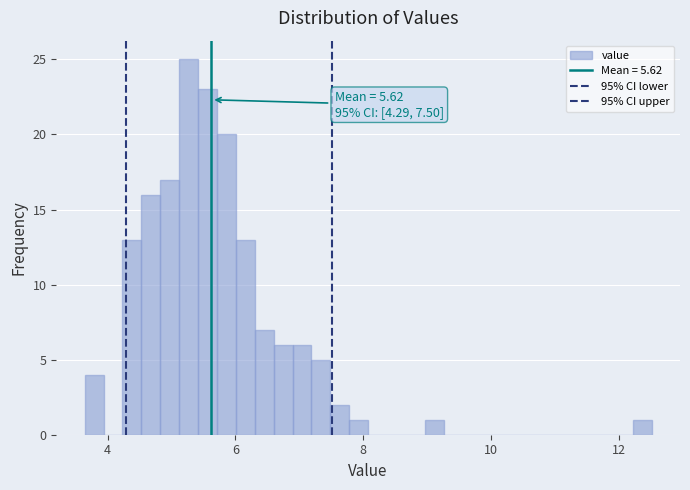

Read against the x-axis, roughly where is the centre of the tallest bar?

5.2